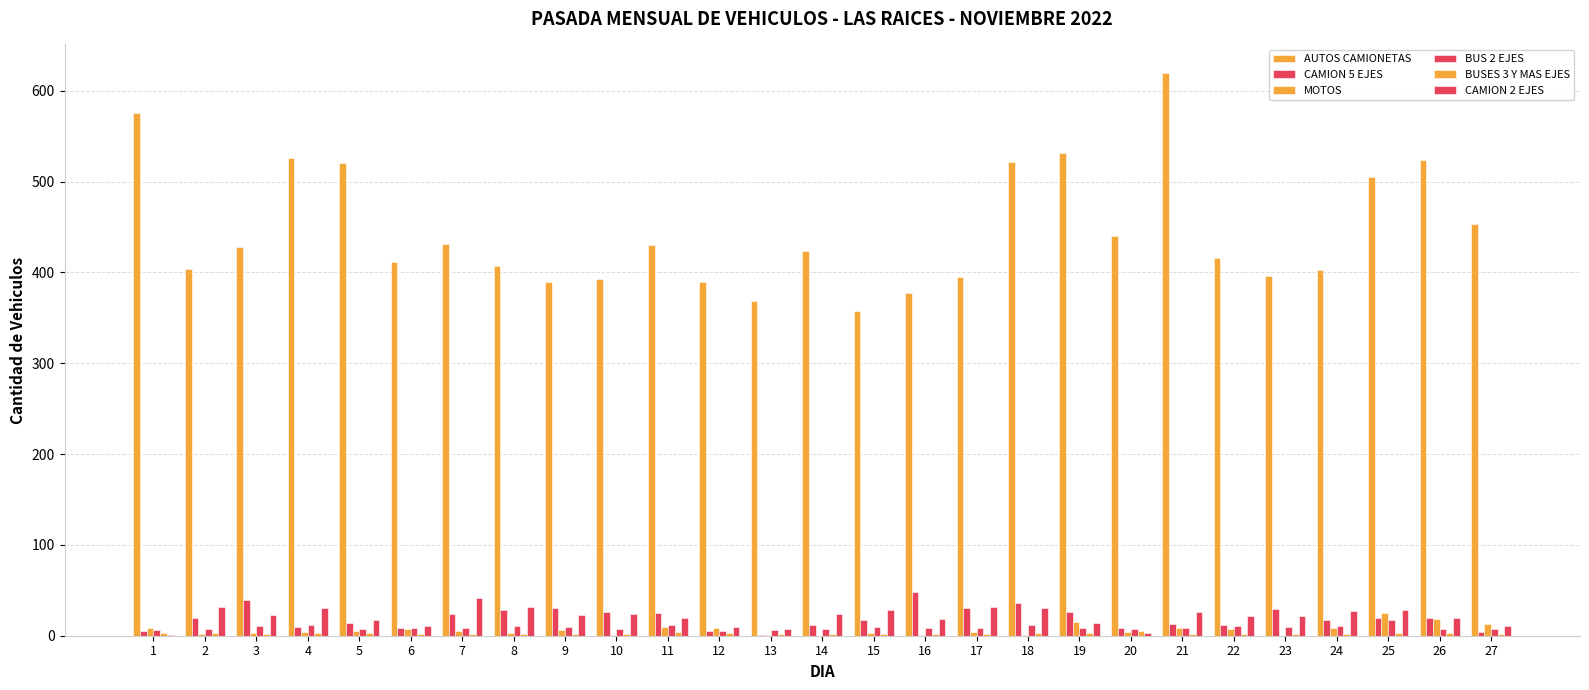

At which label does CAMION 2 EJES reach its minimum?

1